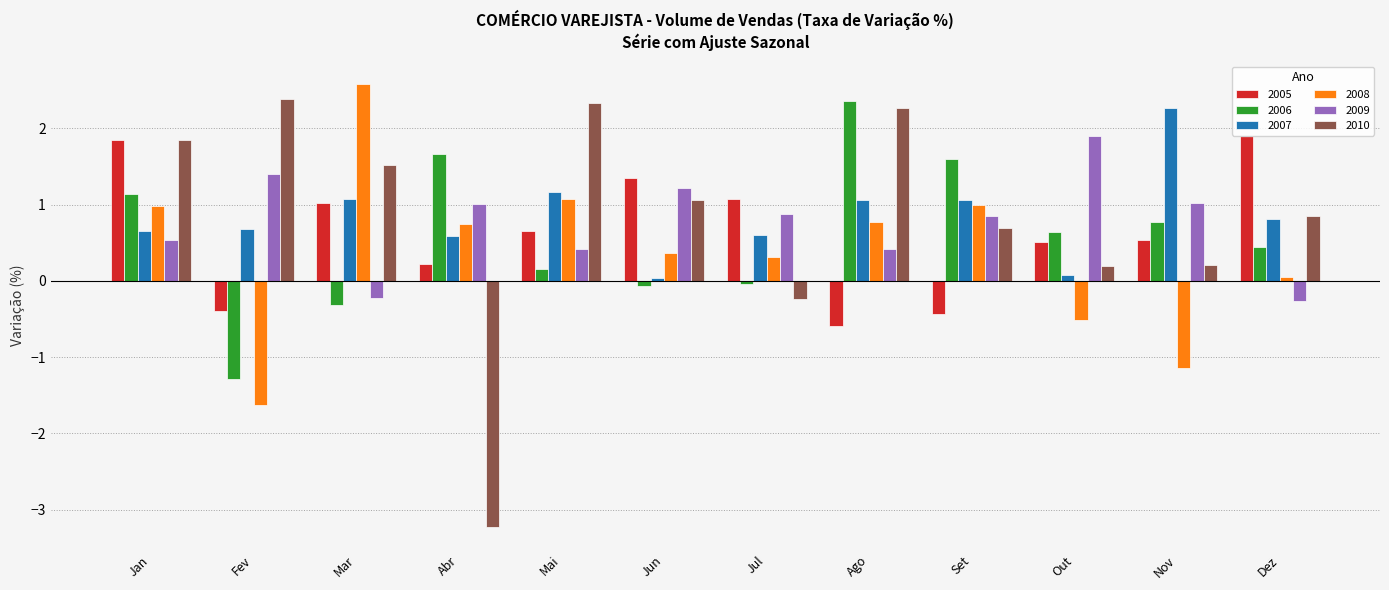

At which label does 2005 first exceed 0?

Jan